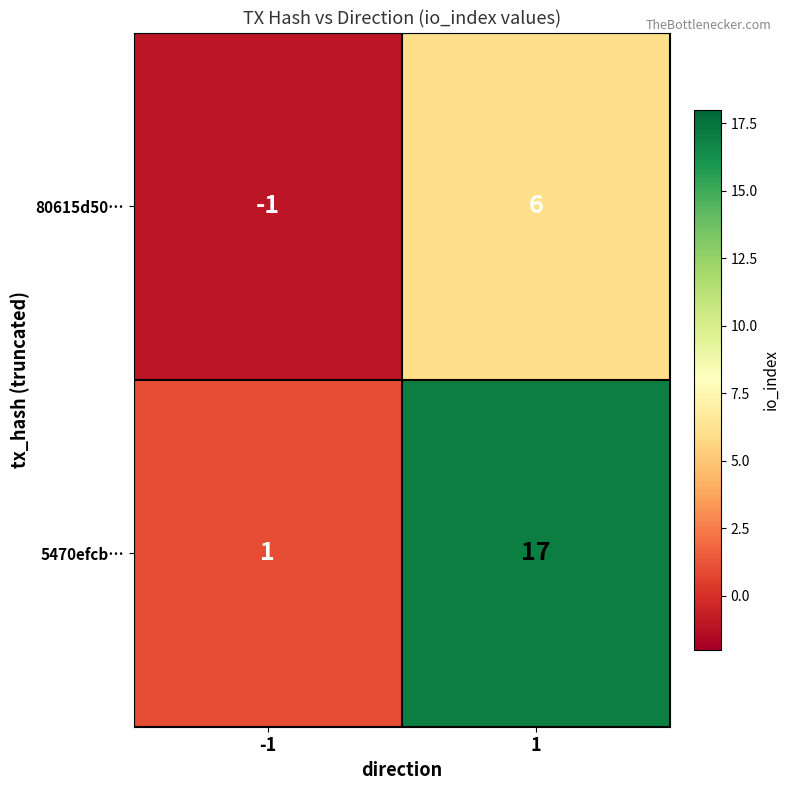

The 5470efcb… series shows 2 at -1. True or false?

False